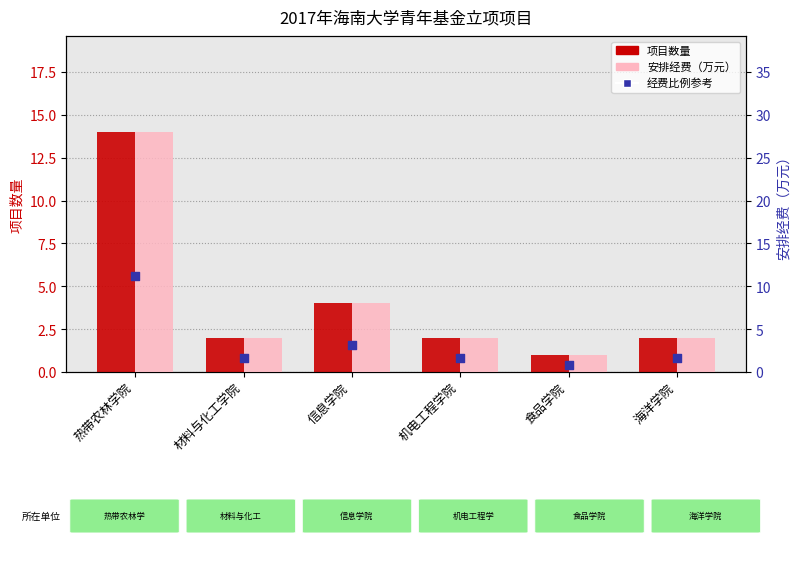

At how many categories does at least one series exceed 10?

1